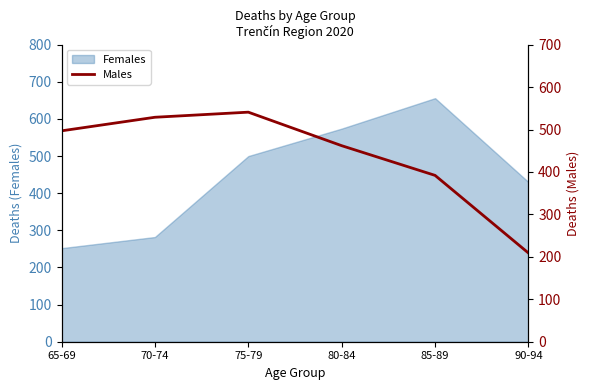

What is the sum of the values at 65-69 and 90-94?

706